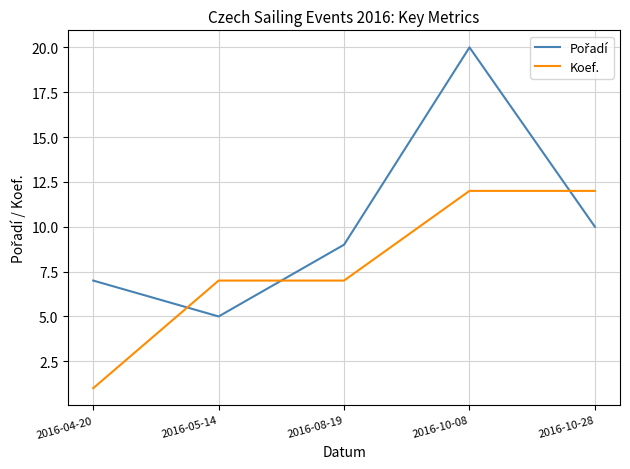

What is the spread (max minus min) of values at 2016-10-08?

8